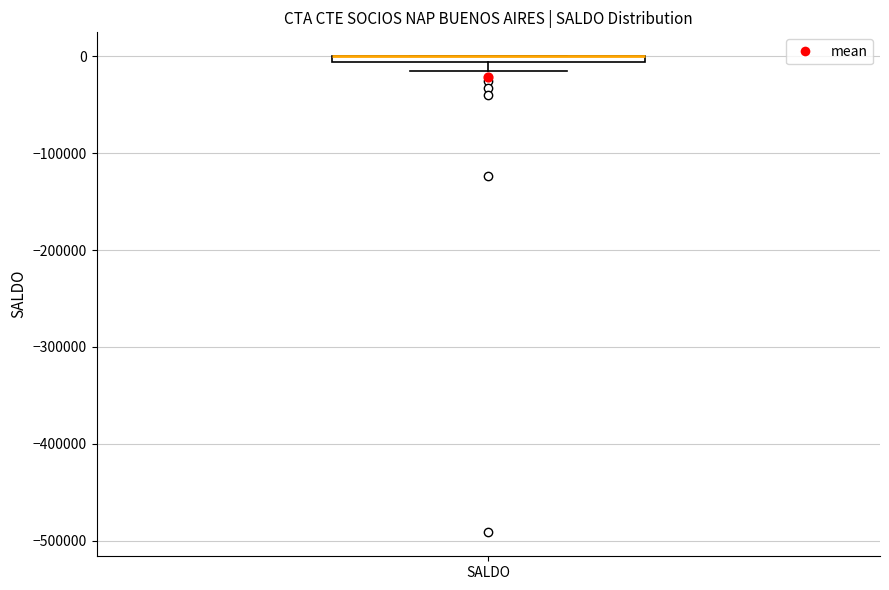

Where is the lower edge of the box for SALDO on the y-axis? The values are not printed on the chart, so give them approximately, as read against the axis.

-10000